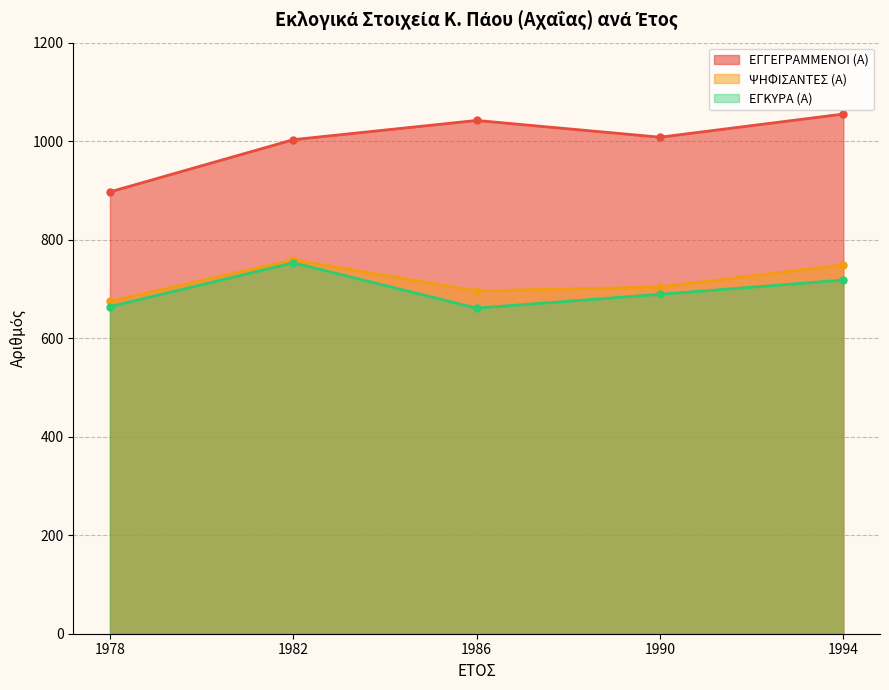

What is the total value across all series at 1982?

2515